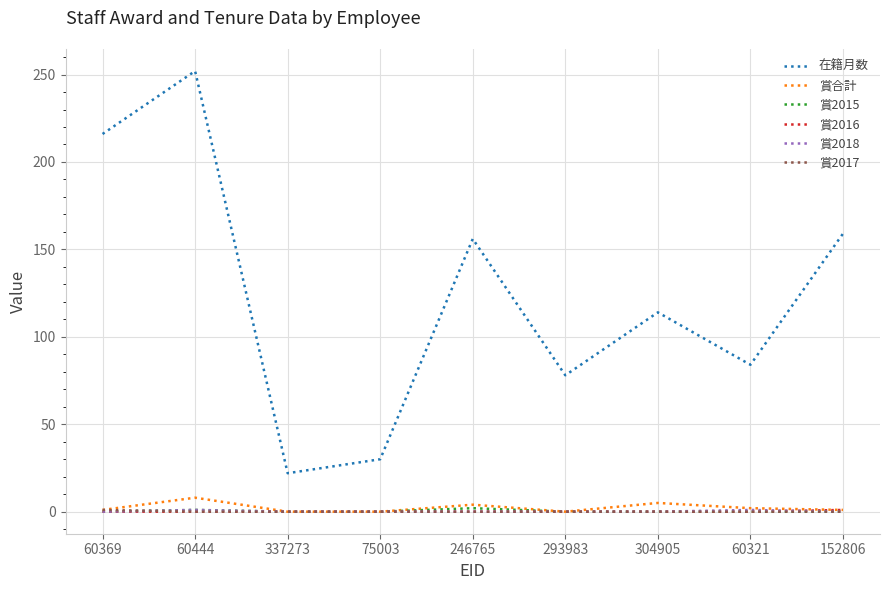

What is the maximum value for 在籍月数?

252